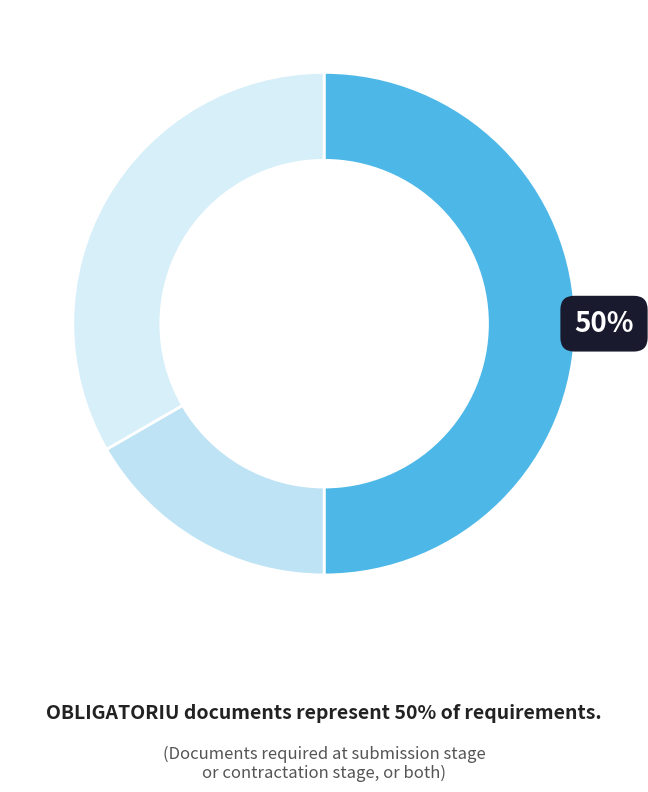

Which slice is the largest?

OBLIGATORIU